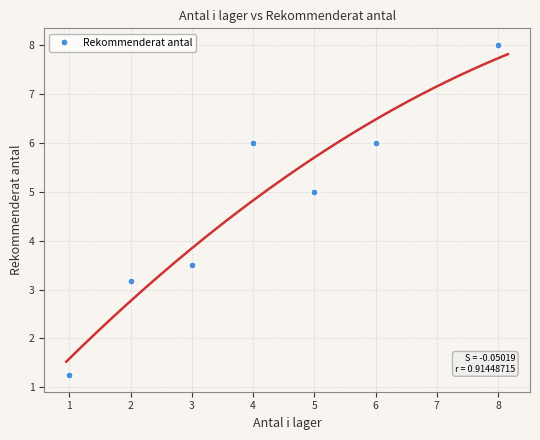

Reading left to right, extract all data points from this chart.

1.2	3.2	3.5	6.0	5.0	6.0	8.0